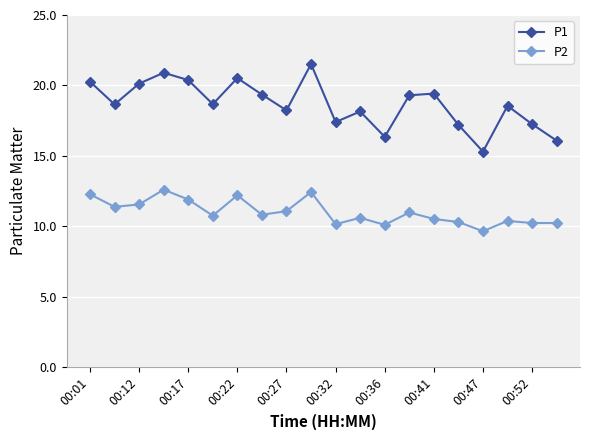

True or false: P1 and P2 cross at least once.

False